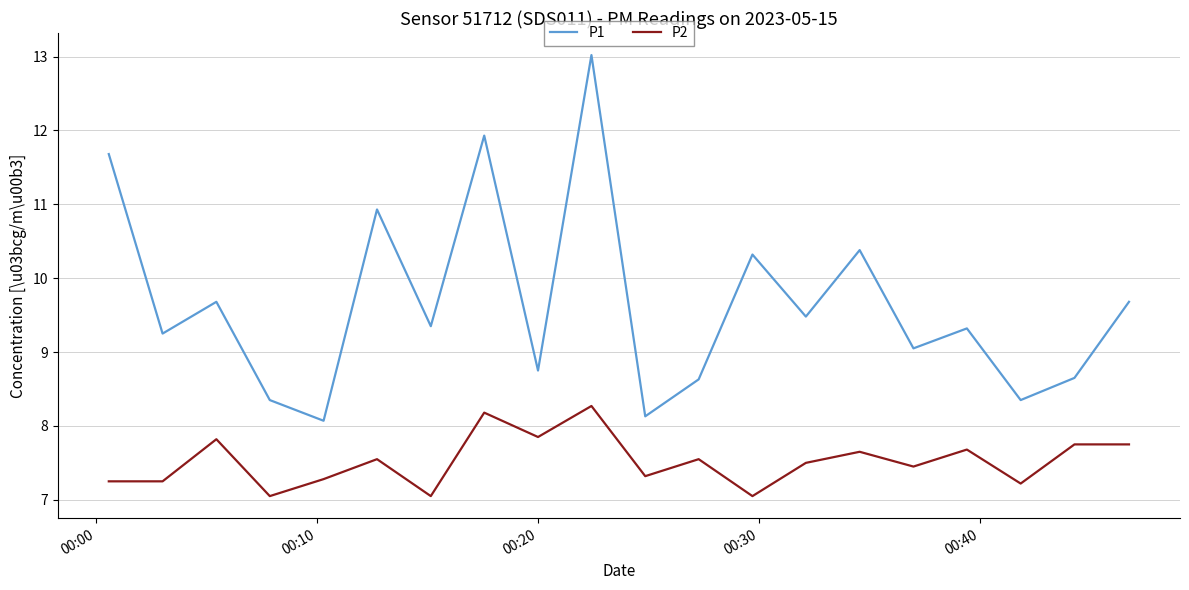

What is the maximum value for P1?

13.0